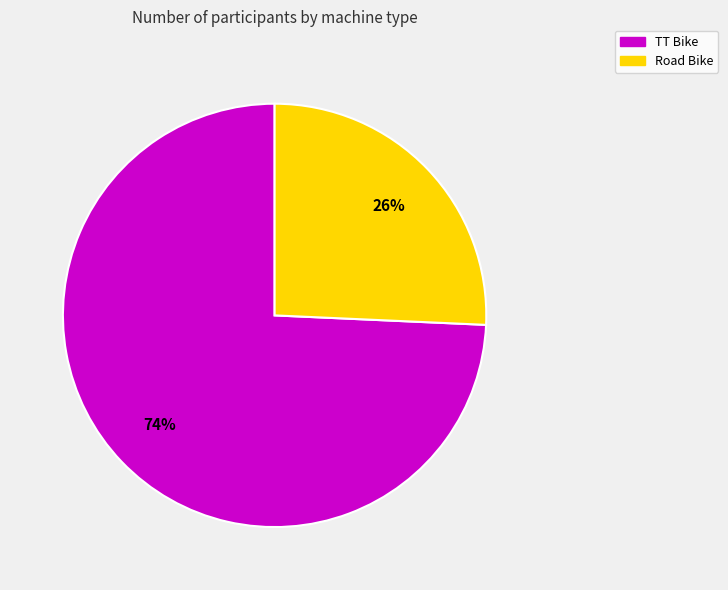

Is the sum of Road Bike and TT Bike greater than half?

Yes